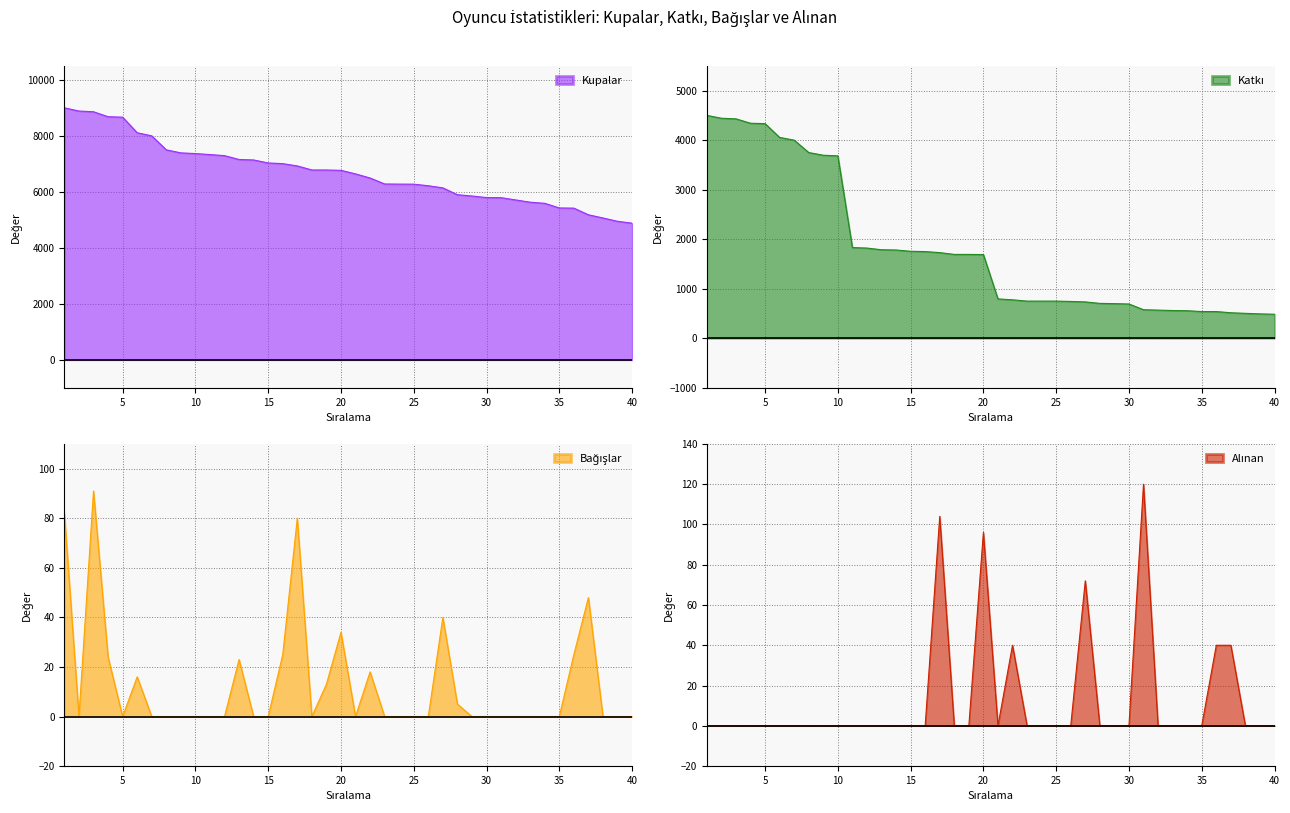

True or false: Bağışlar has a value of 0 at 38.

True